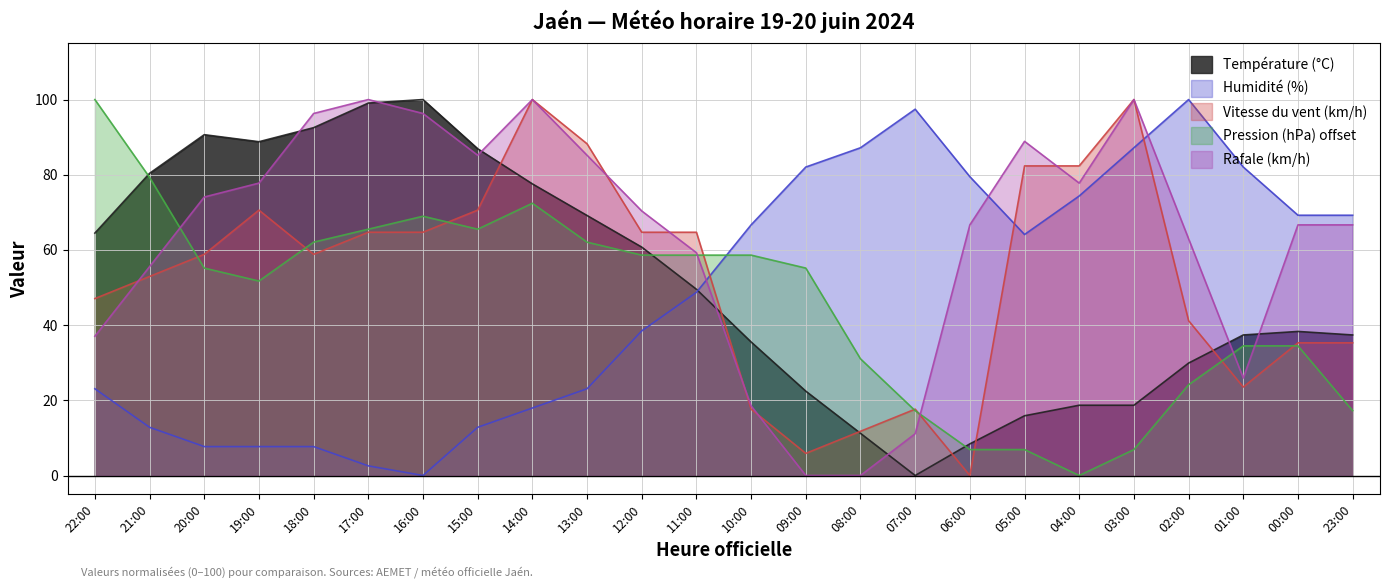

What is the label of the 3rd point from the right?

01:00